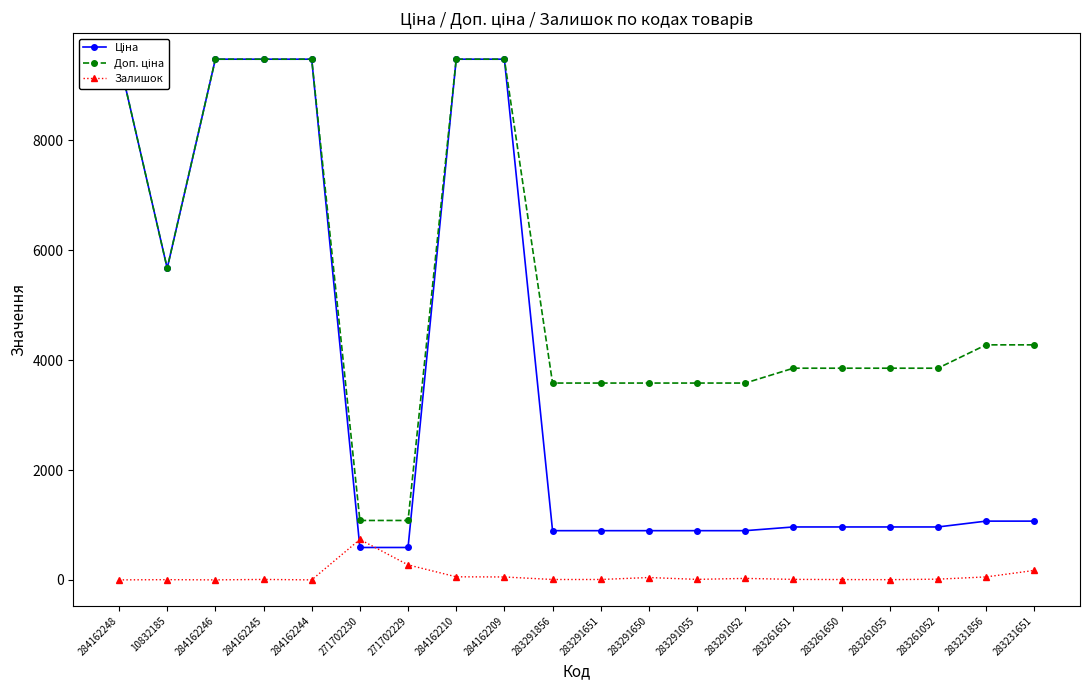

Between 284162248 and 283291055, which is larger?

284162248